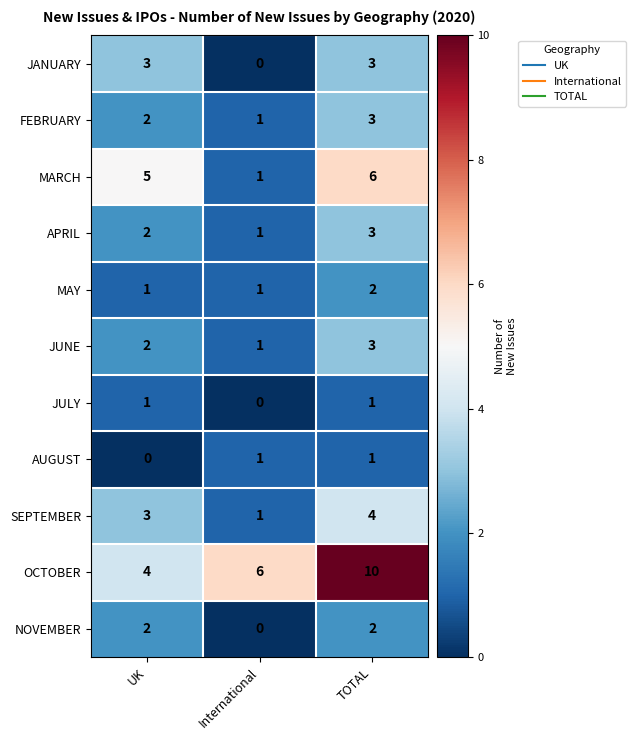

Which series changed the most between UK and TOTAL?

OCTOBER